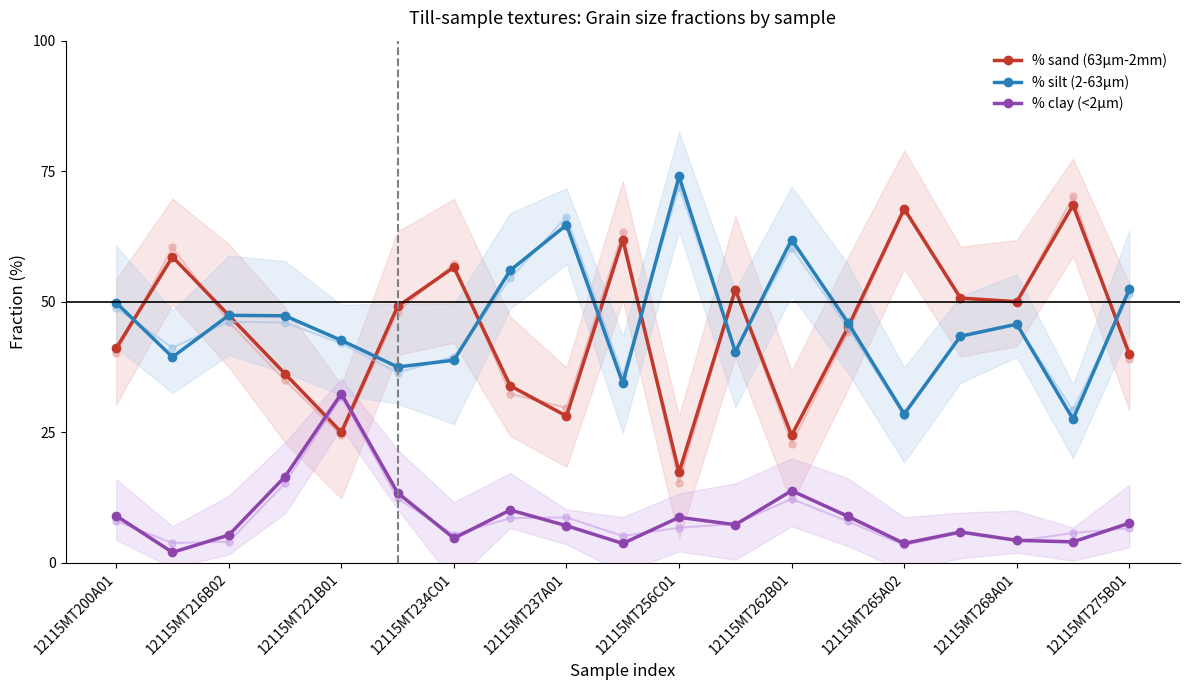

Reading left to right, extract all data points from this chart.

% sand (63µm-2mm): 41.1	58.6	47.4	36.2	25.0	49.1	56.6	33.9	28.1	61.9	17.3	52.3	24.4	45.1	67.8	50.7	50.0	68.5	40.0
% silt (2-63µm): 49.8	39.4	47.4	47.3	42.6	37.5	38.8	56.0	64.7	34.4	74.0	40.4	61.9	46.0	28.5	43.4	45.7	27.5	52.4
% clay (<2µm): 9.0	2.0	5.3	16.5	32.4	13.4	4.7	10.1	7.1	3.7	8.7	7.3	13.8	8.9	3.7	5.9	4.3	4.0	7.6